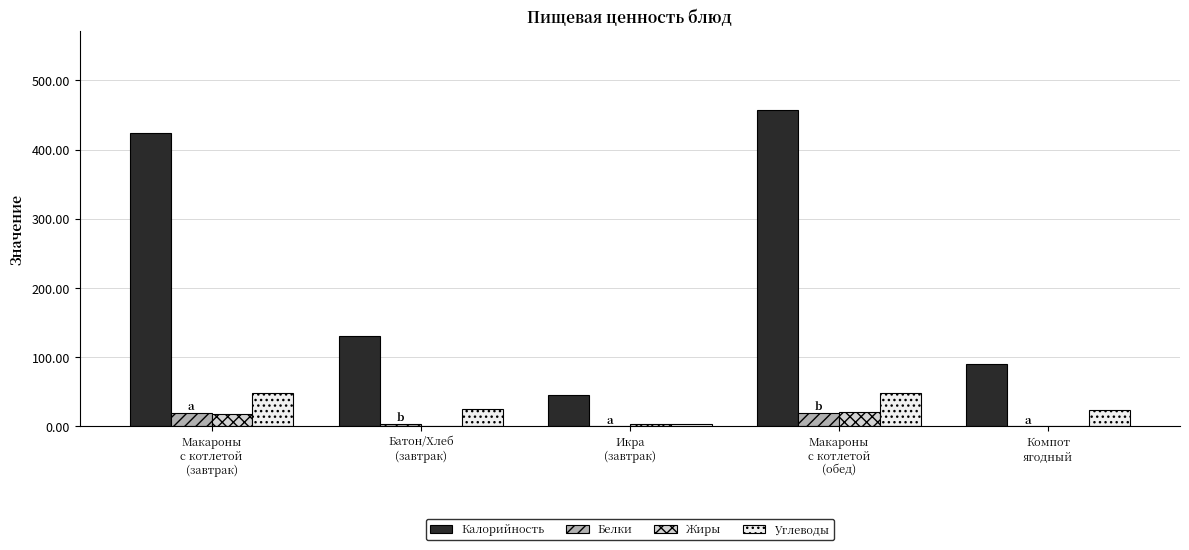

What is the maximum value for Углеводы?

48.1